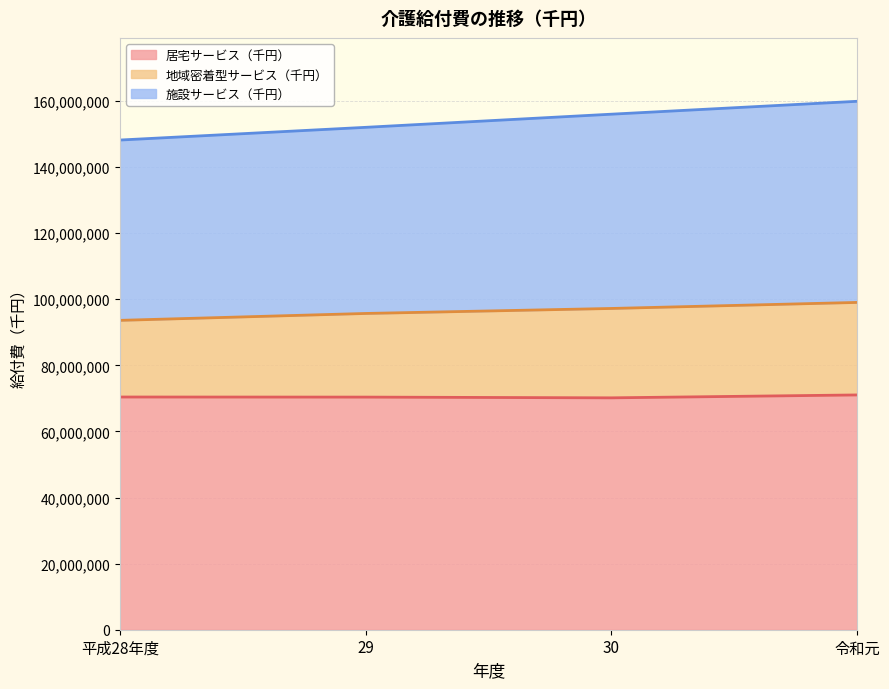

True or false: 居宅サービス（千円） has more than 1 interior local peaks.

False